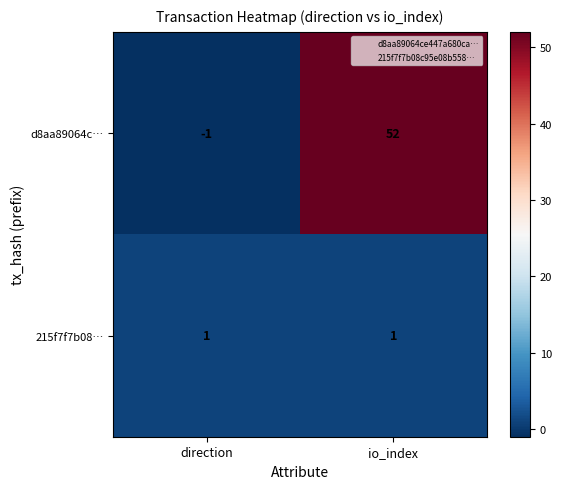

Which series has the largest range (max minus min)?

d8aa89064c…